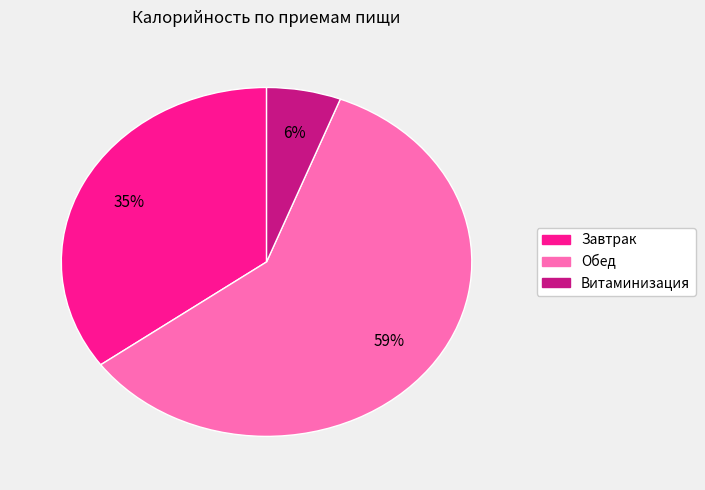

Rank the categories by value from lowest to highest.

Витаминизация, Завтрак, Обед